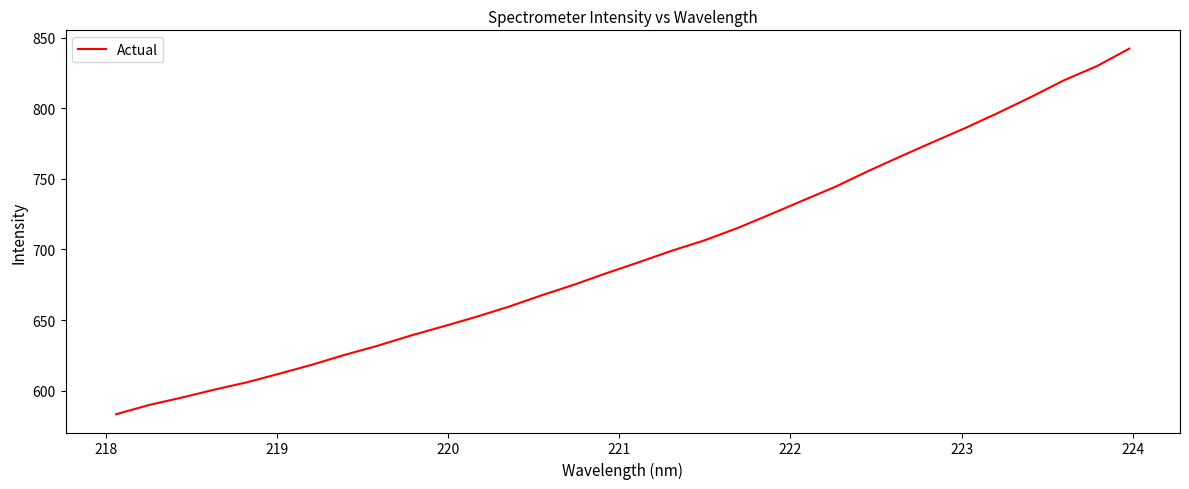

What is the difference between the maximum and second lowest values?

252.4